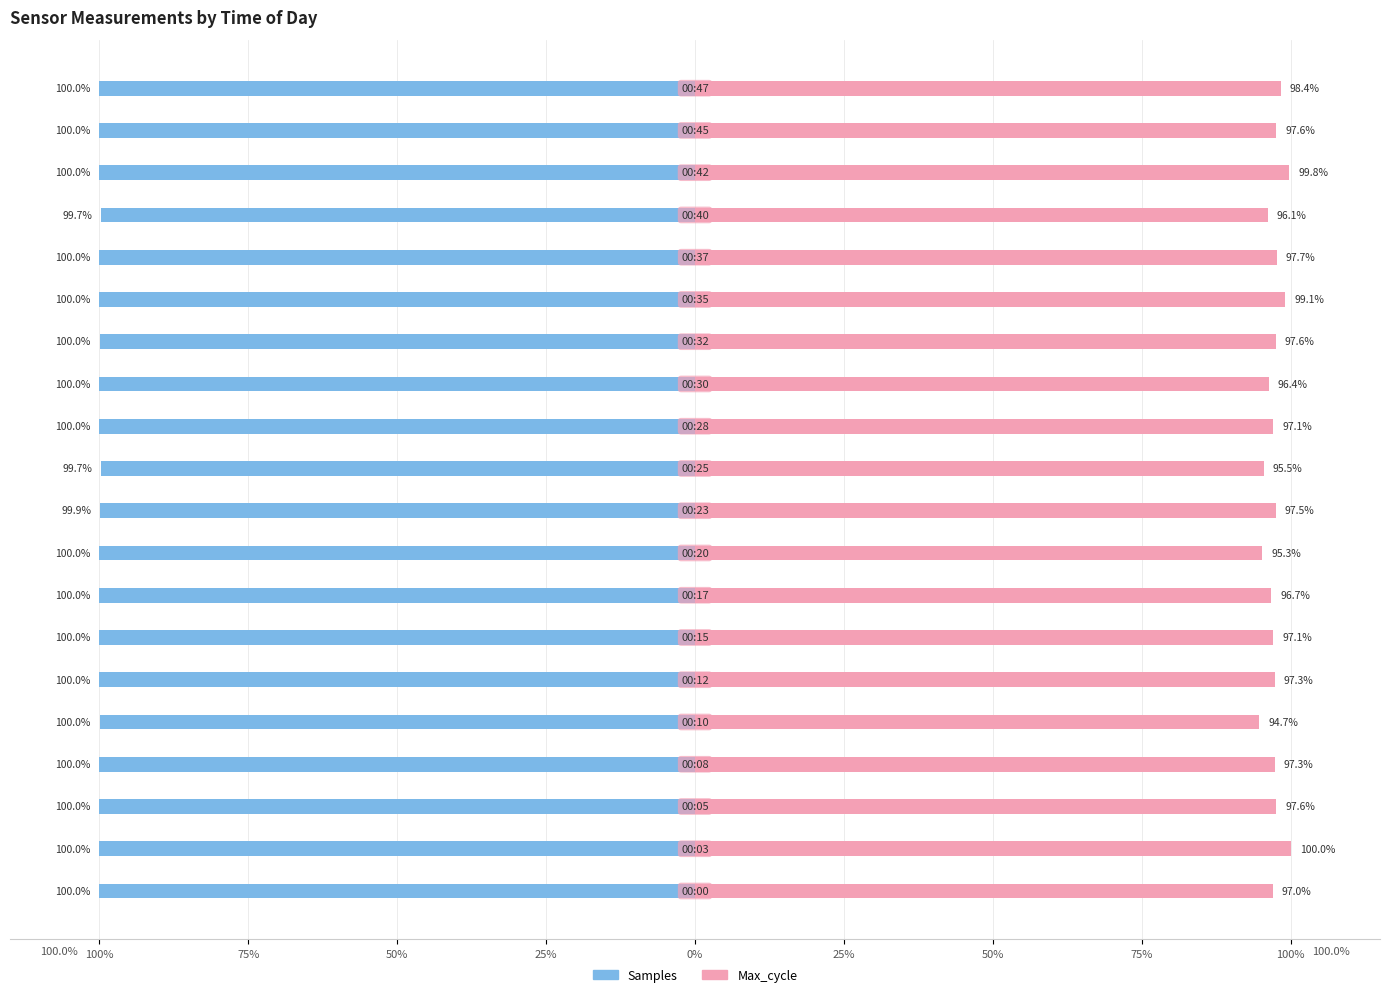

How many bars are there in each group?

2